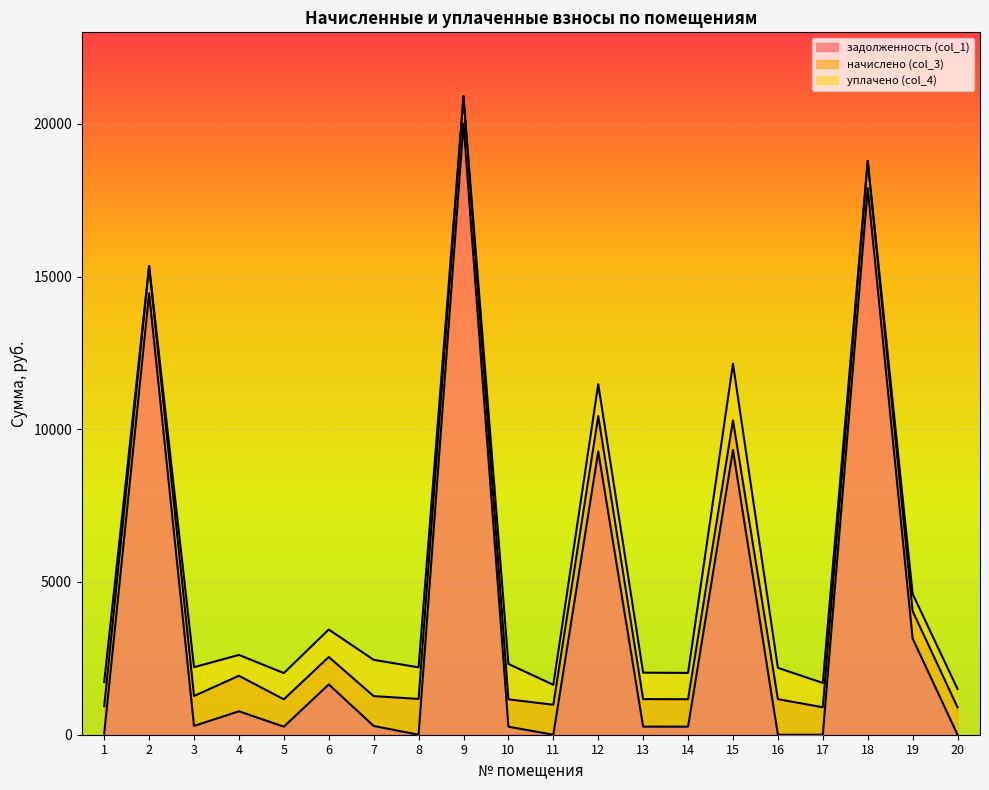

What is the approximate value of уплачено (col_4) at 4?

683.3